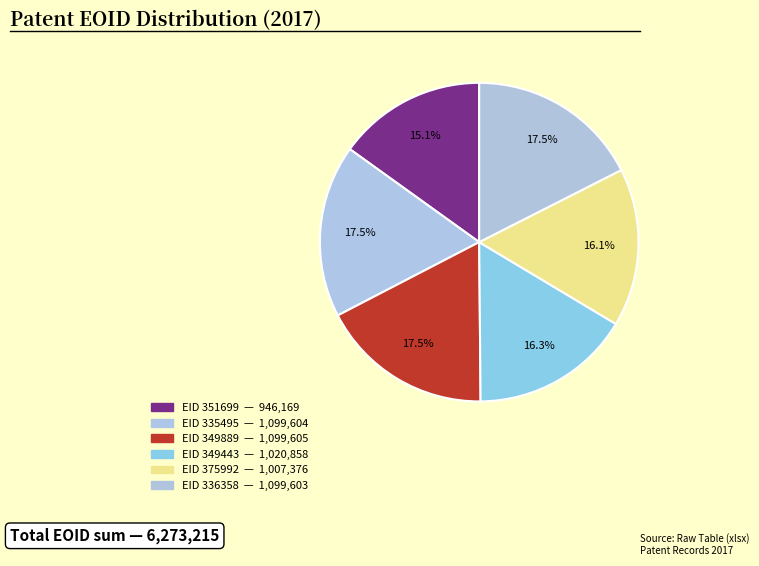

Which slice is the largest?

EID 349889